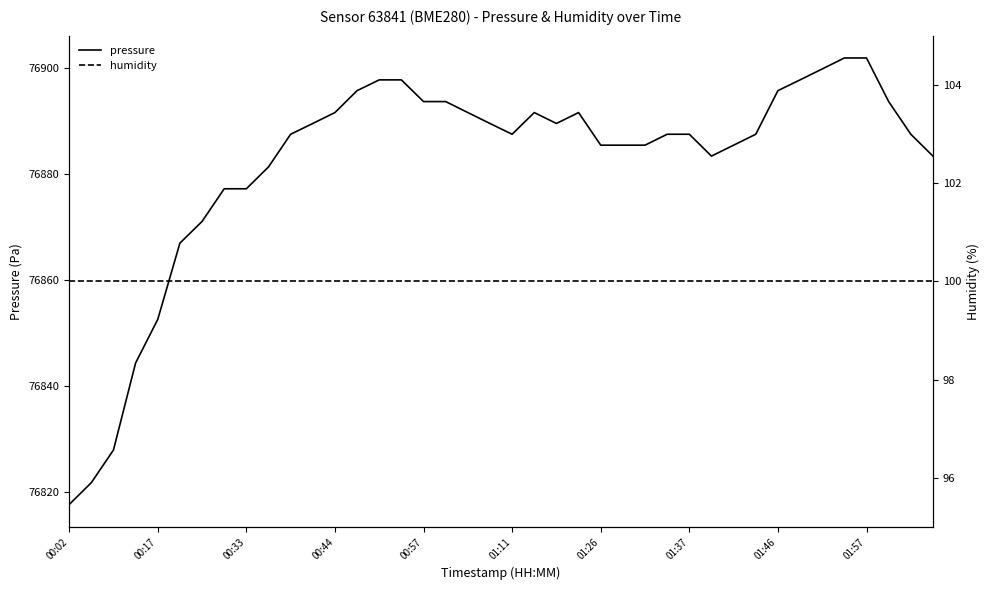

The pressure series shows 76887.5 at 01:11. True or false?

True